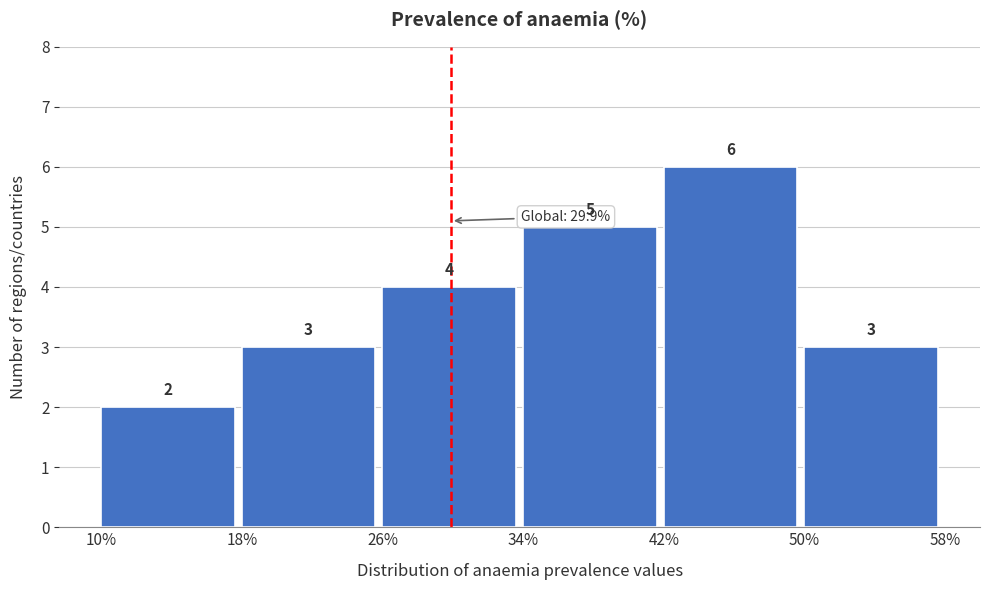

Over which range of the x-axis is the bar tallest?

42% to 50%